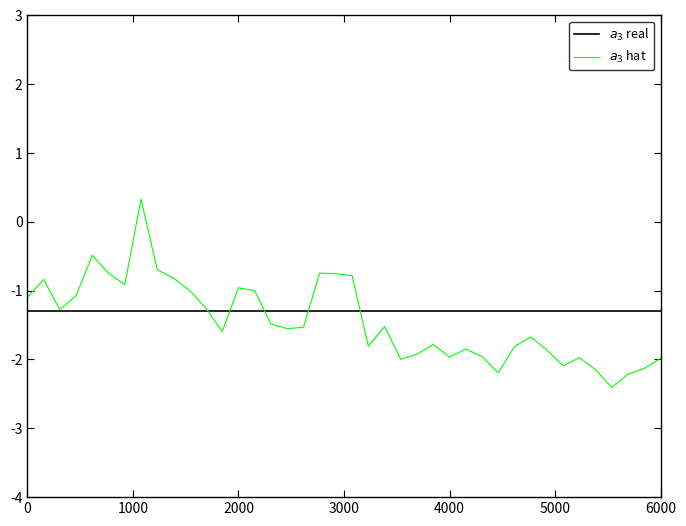

What is the lowest value of the $a_3$ real series?

-1.3